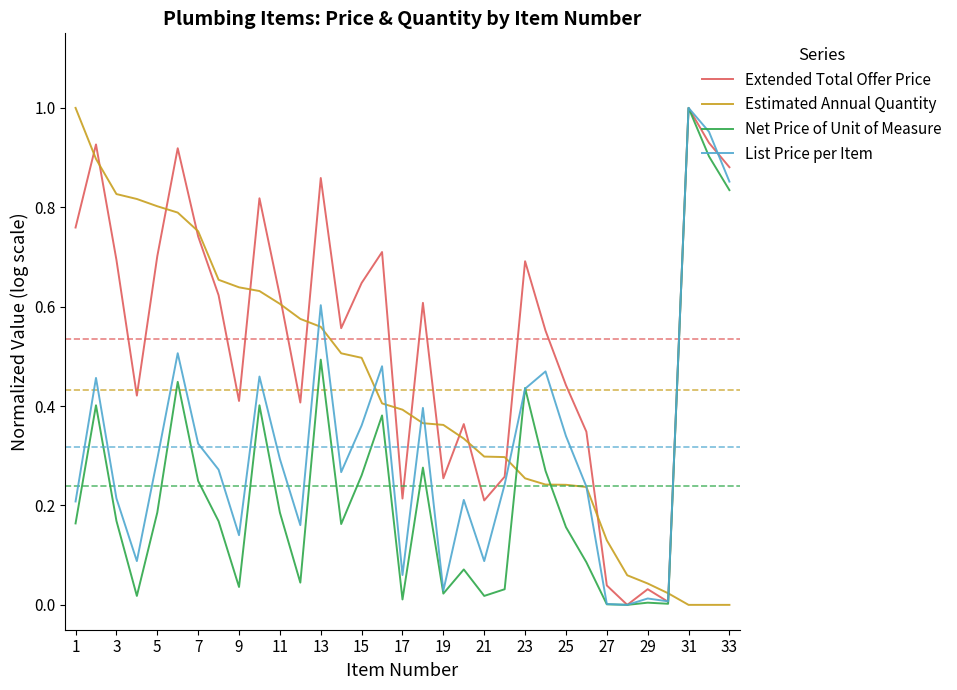

Which series has the largest total across all categories?

Extended Total Offer Price